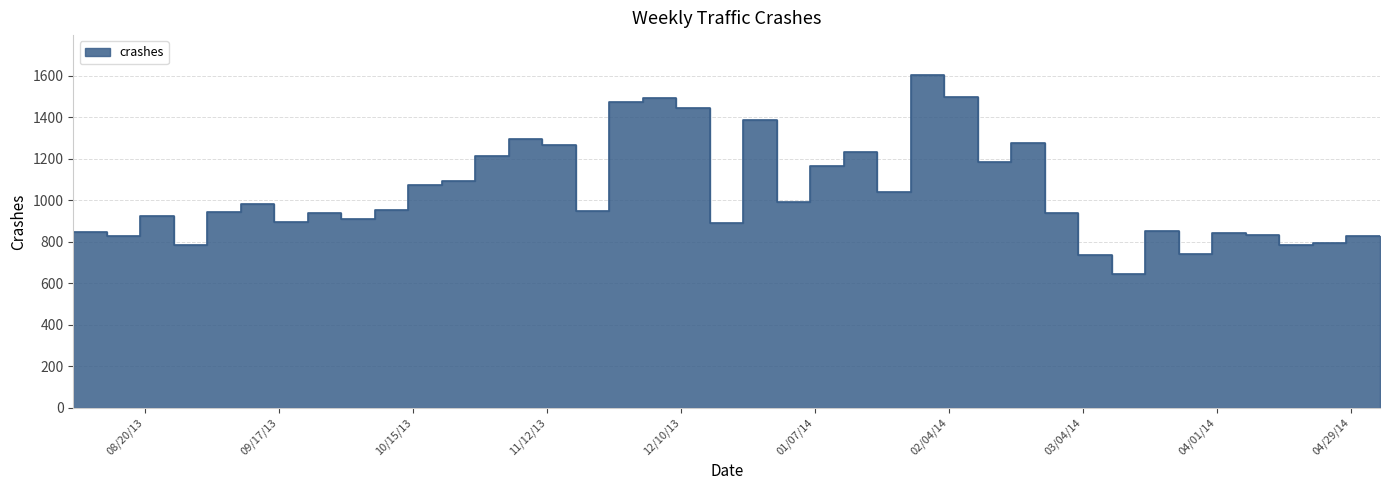

True or false: the data shows 966 at 12/9/13.

False